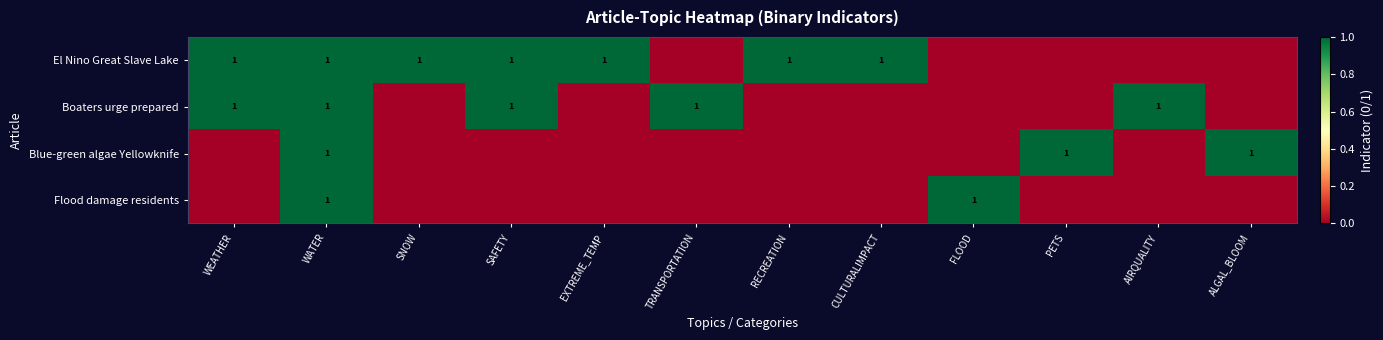

What is the total value across all series at WATER?

4